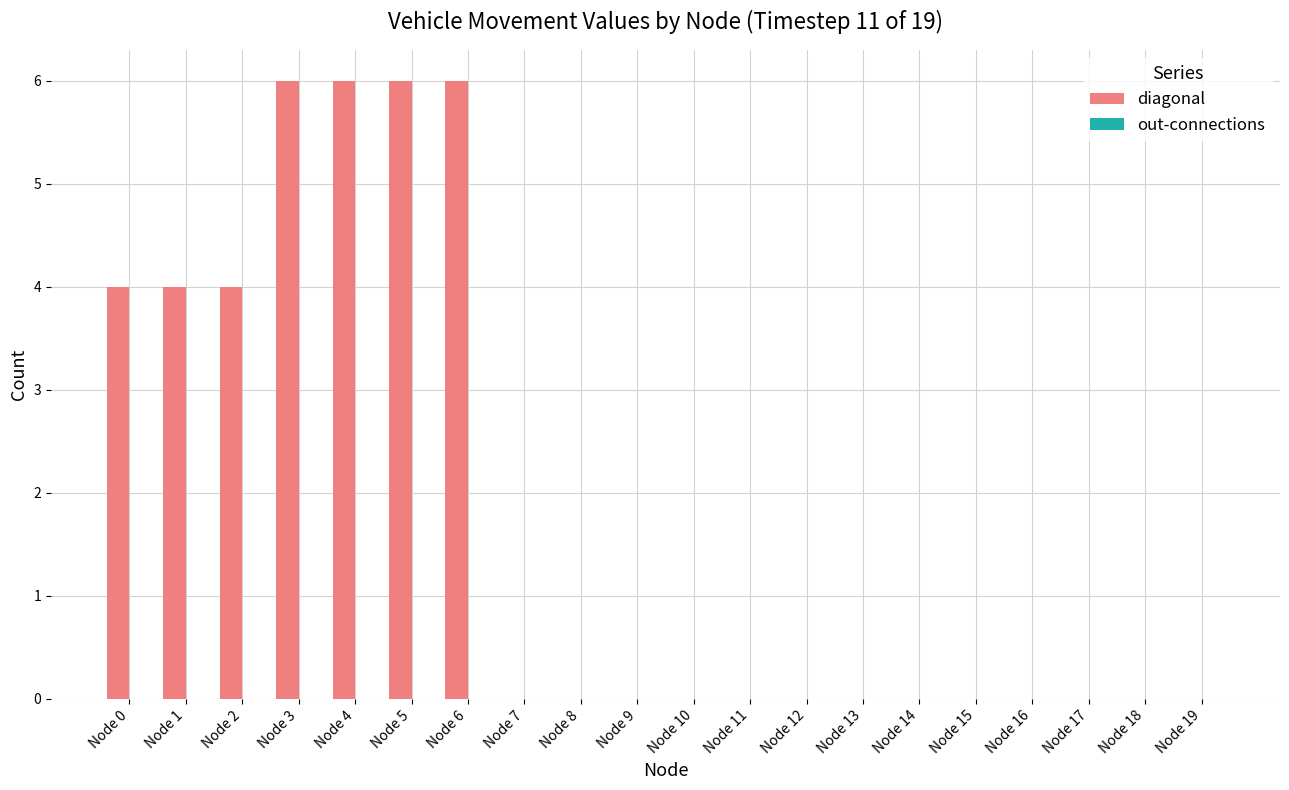

What is the change in value from Node 1 to Node 19?

-4